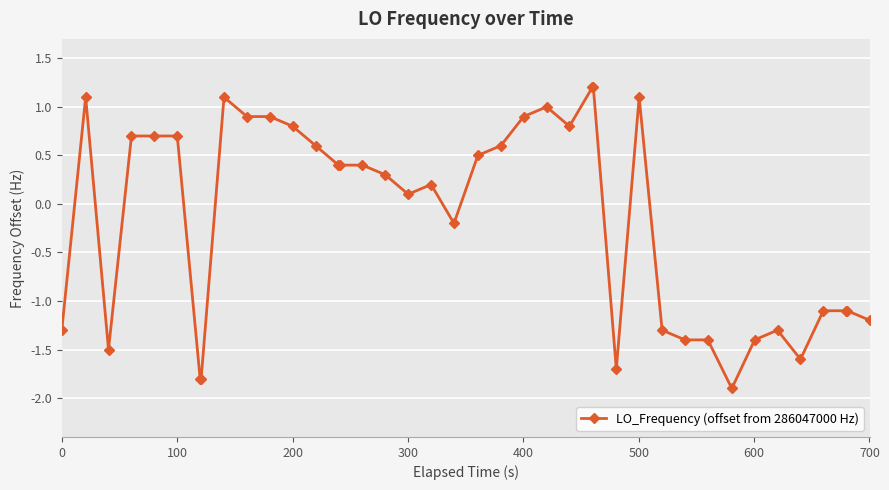

What is the value of the 24th point from the left?

1.0